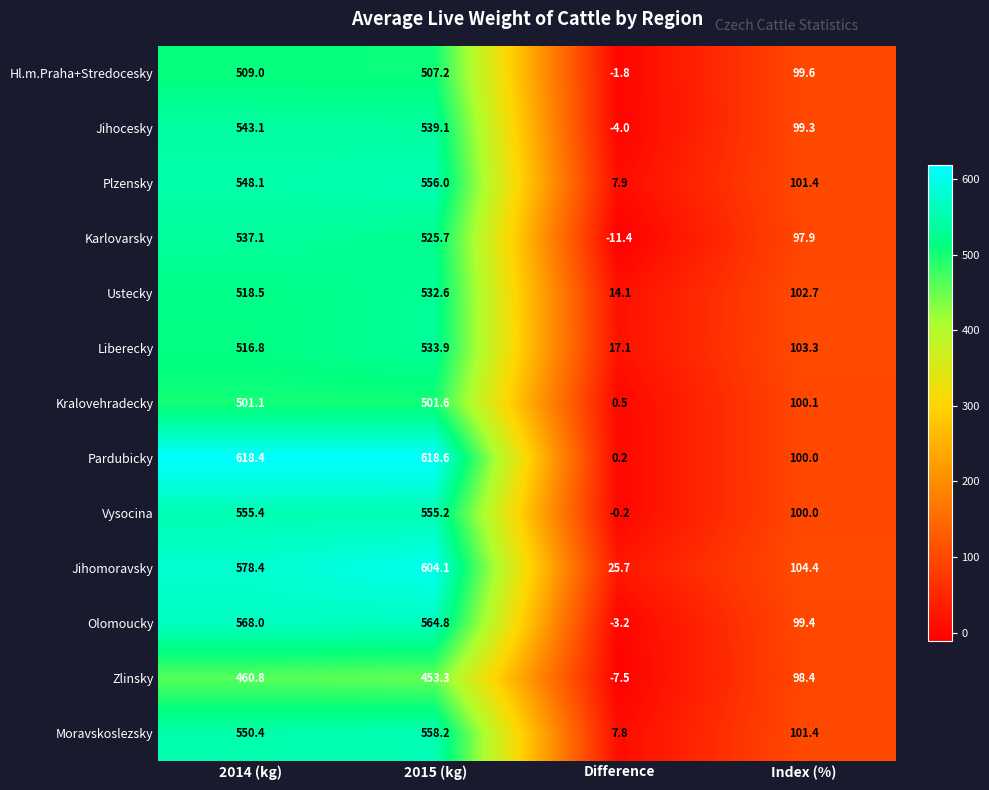

Is it true that Kralovehradecky equals 501.1 at 2014 (kg)?

True